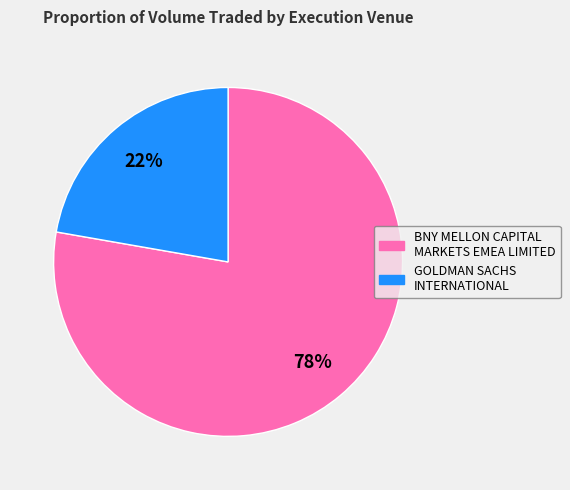

Which slice is the smallest?

GOLDMAN SACHS INTERNATIONAL